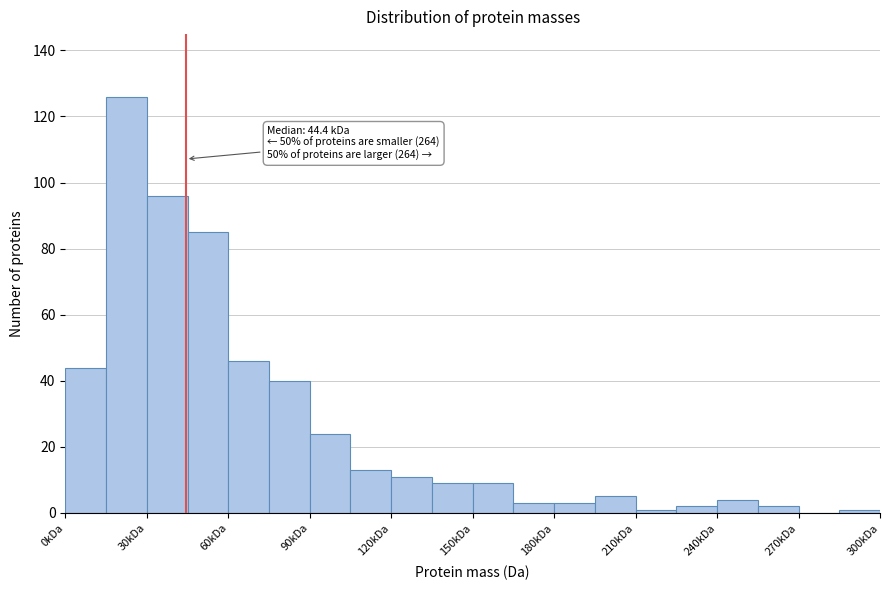

Read against the x-axis, roughly where is the centre of the tallest bar?

25